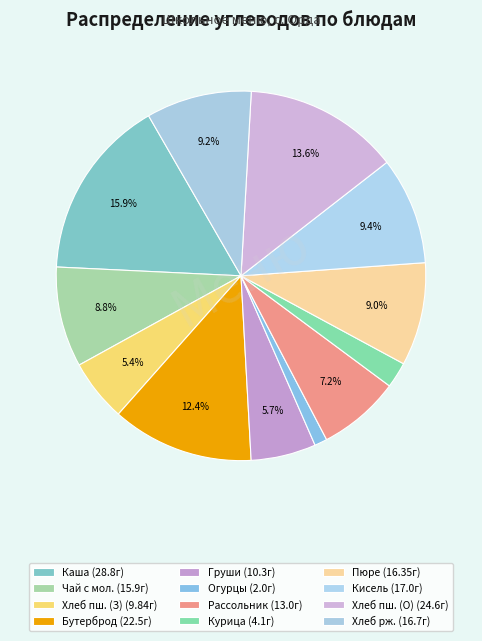

Is there a majority slice in this chart?

No